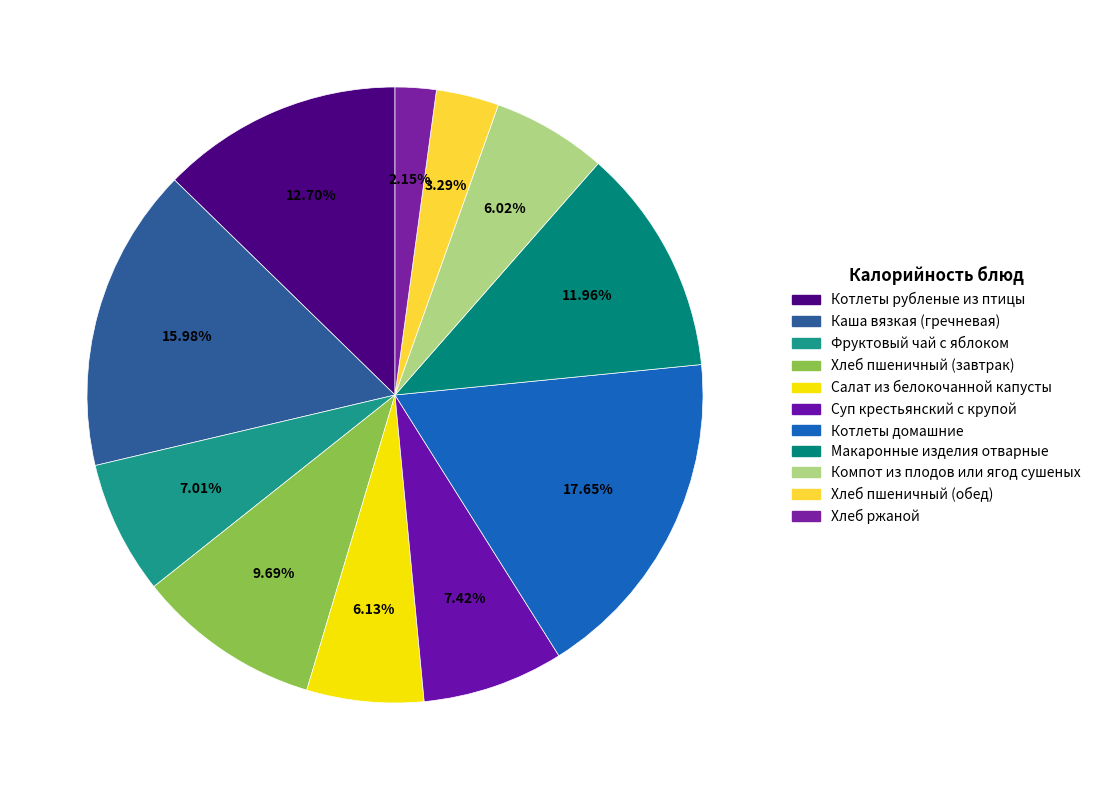

Is the sum of Котлеты рубленые из птицы and Фруктовый чай с яблоком greater than half?

No